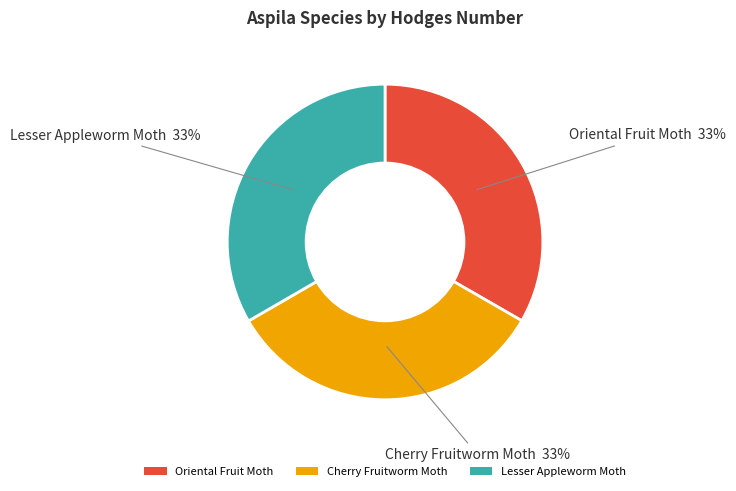

Is the sum of Lesser Appleworm Moth and Oriental Fruit Moth greater than half?

Yes